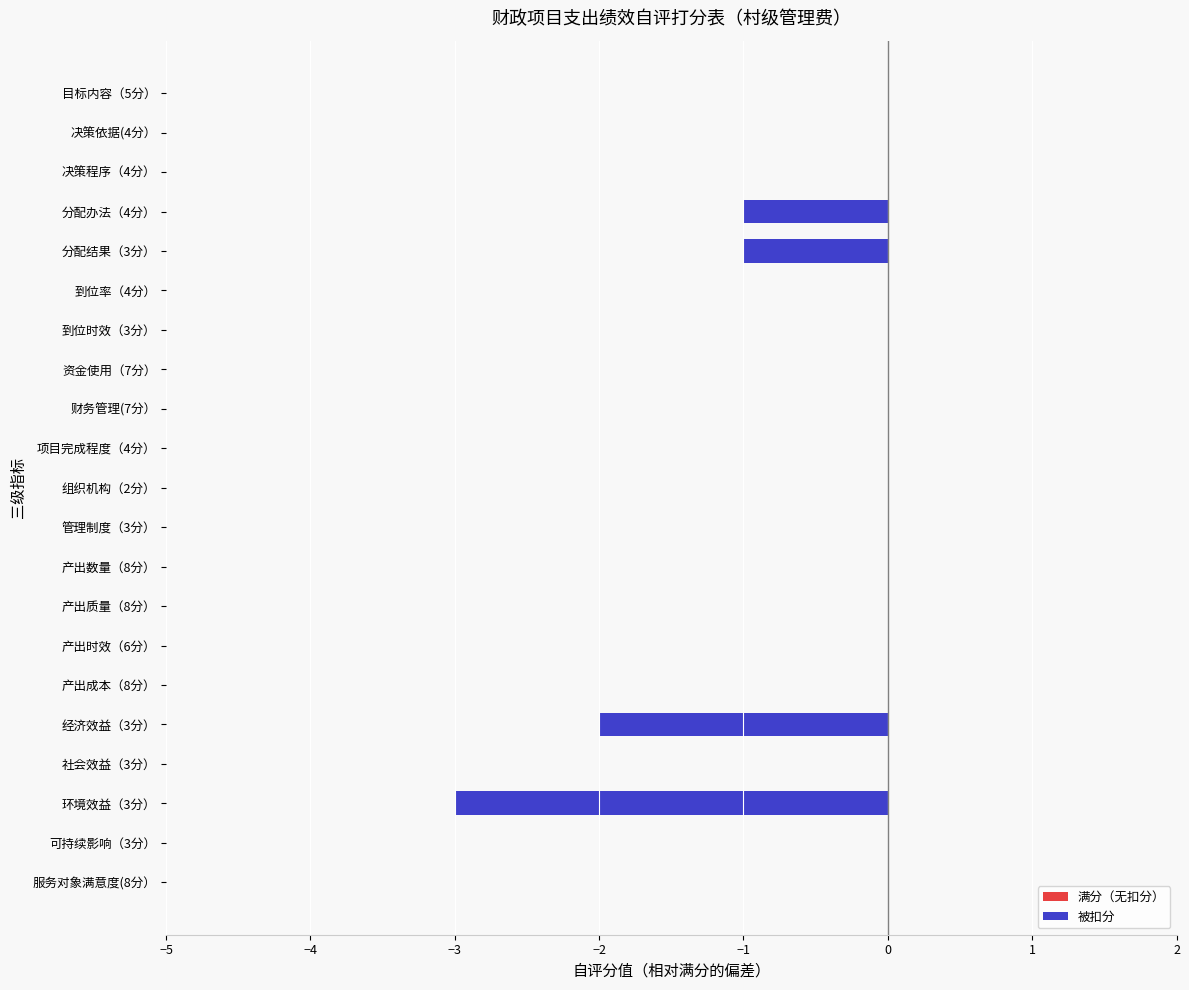

Reading top to bottom, transcribe all the data shown in this chart.

目标内容（5分）=0	决策依据(4分）=0	决策程序（4分）=0	分配办法（4分）=-1	分配结果（3分）=-1	到位率（4分）=0	到位时效（3分）=0	资金使用（7分）=0	财务管理(7分）=0	项目完成程度（4分）=0	组织机构（2分）=0	管理制度（3分）=0	产出数量（8分）=0	产出质量（8分）=0	产出时效（6分）=0	产出成本（8分）=0	经济效益（3分）=-2	社会效益（3分）=0	环境效益（3分）=-3	可持续影响（3分）=0	服务对象满意度(8分）=0